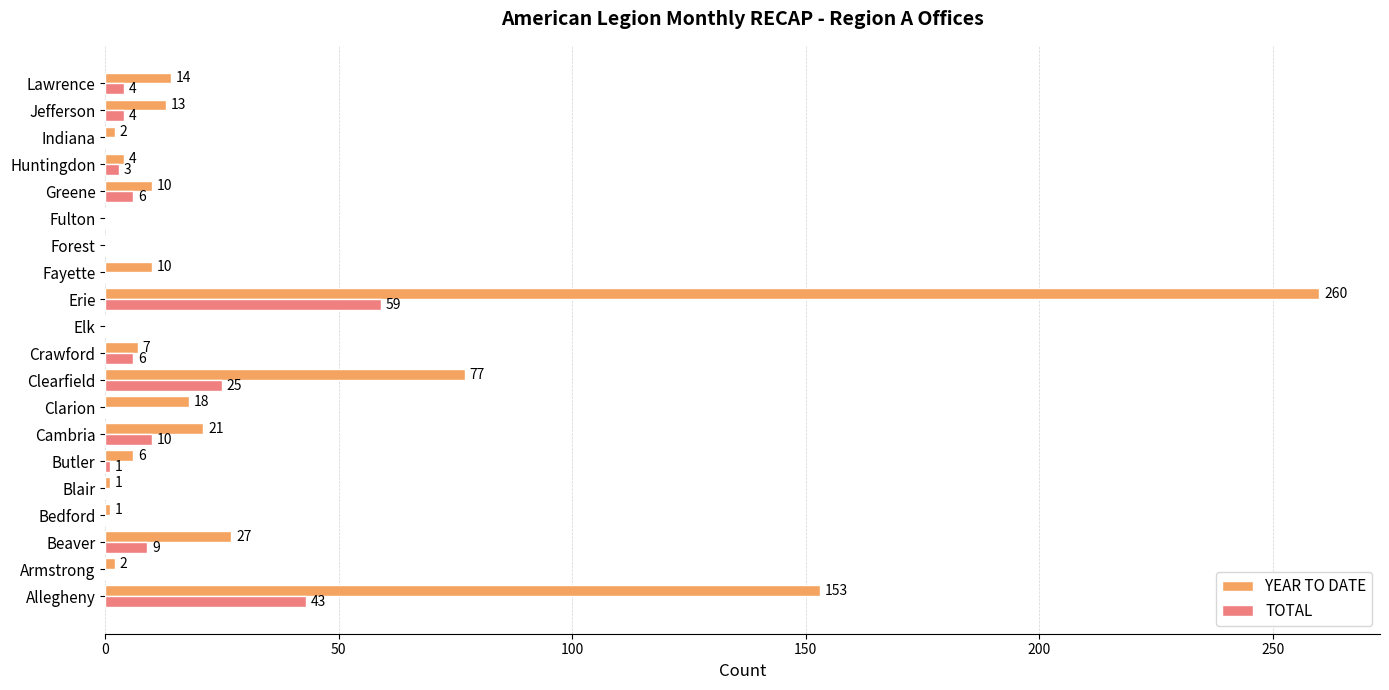

Is the value of YEAR TO DATE at Erie greater than the value of TOTAL at Fayette?

Yes